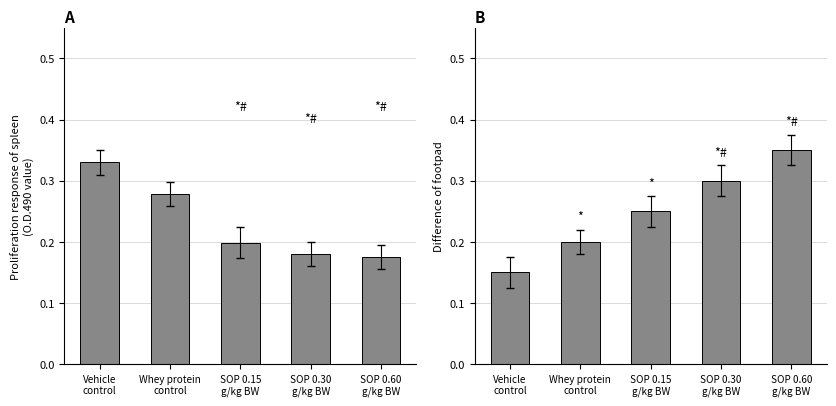

Which has a higher value, Vehicle
control or Whey protein
control?

Vehicle
control